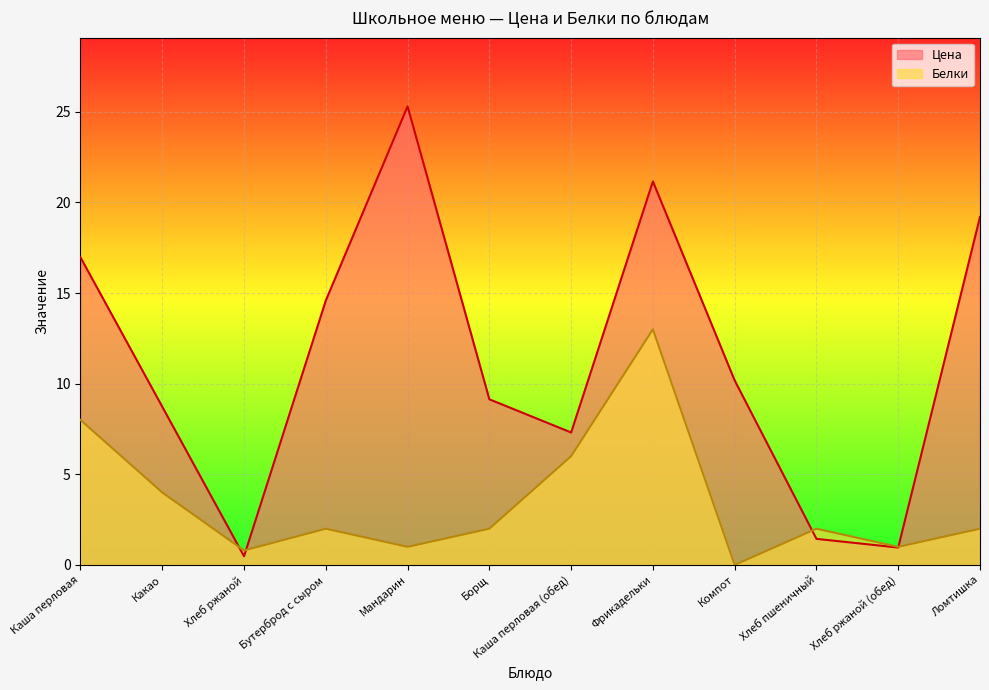

What is the average value of the Цена series?

11.3